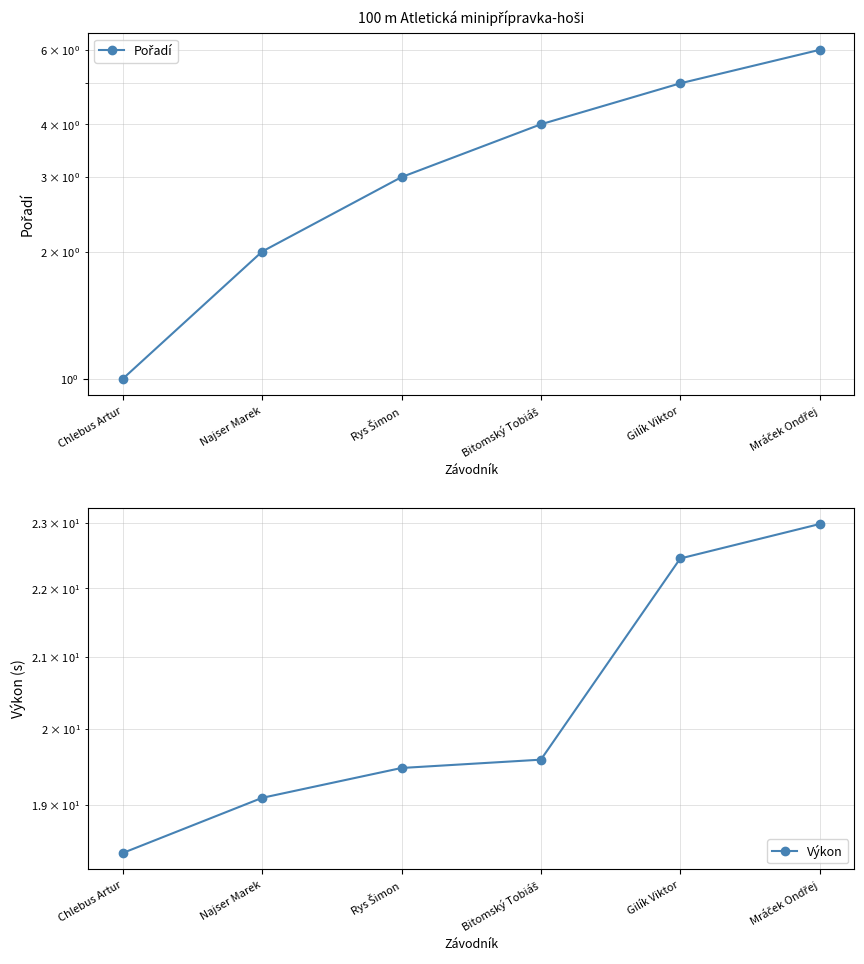

True or false: Pořadí and Výkon intersect in this chart.

False